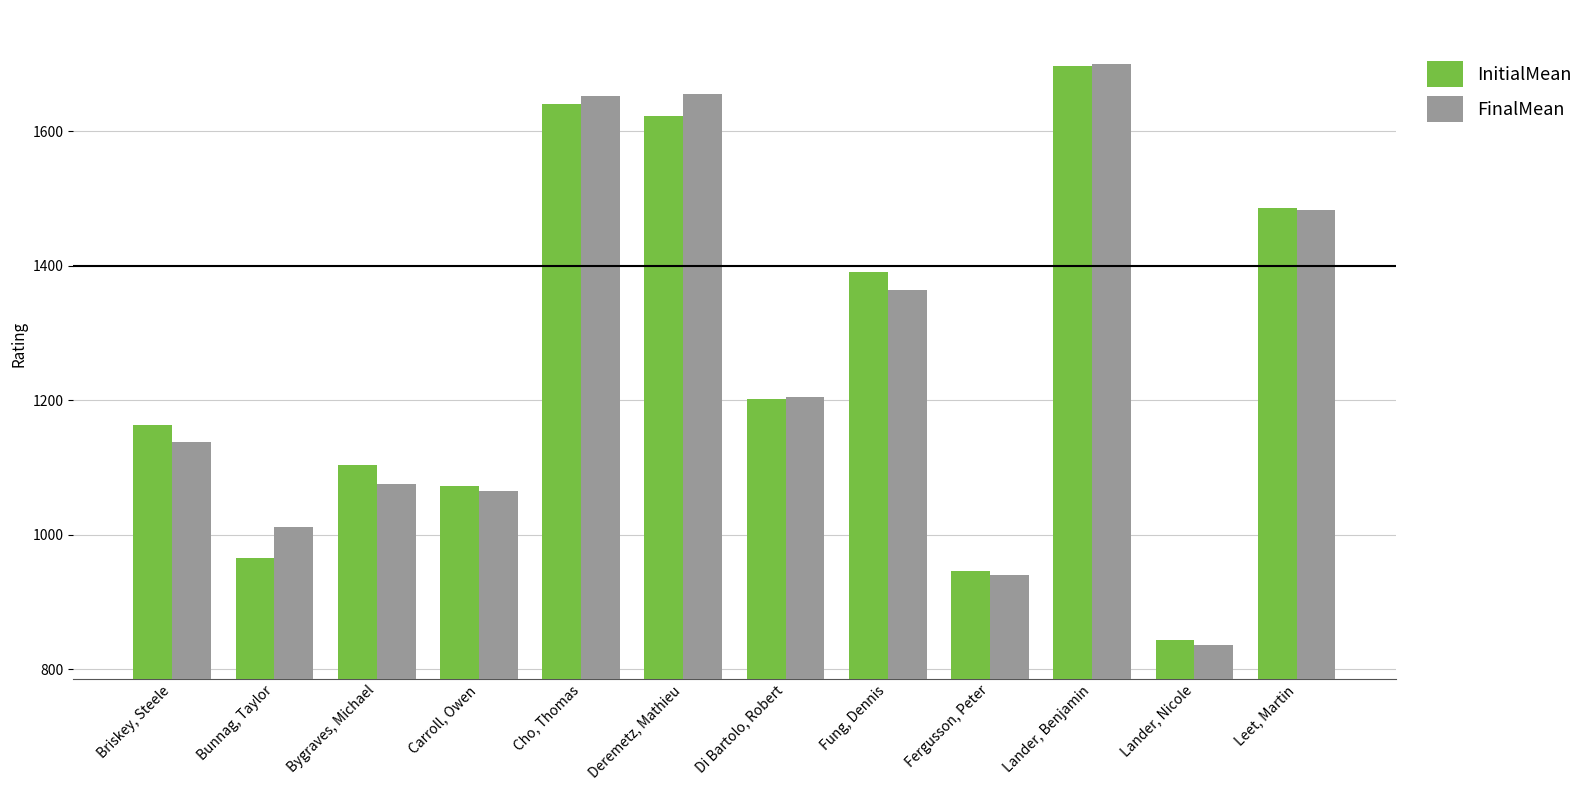

What is the difference between the highest and lowest values at Fung, Dennis?

26